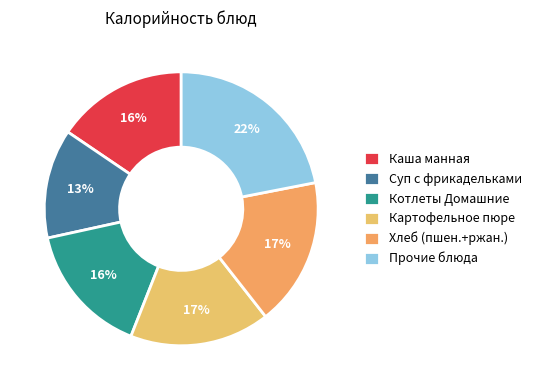

How many slices are in this pie chart?

6